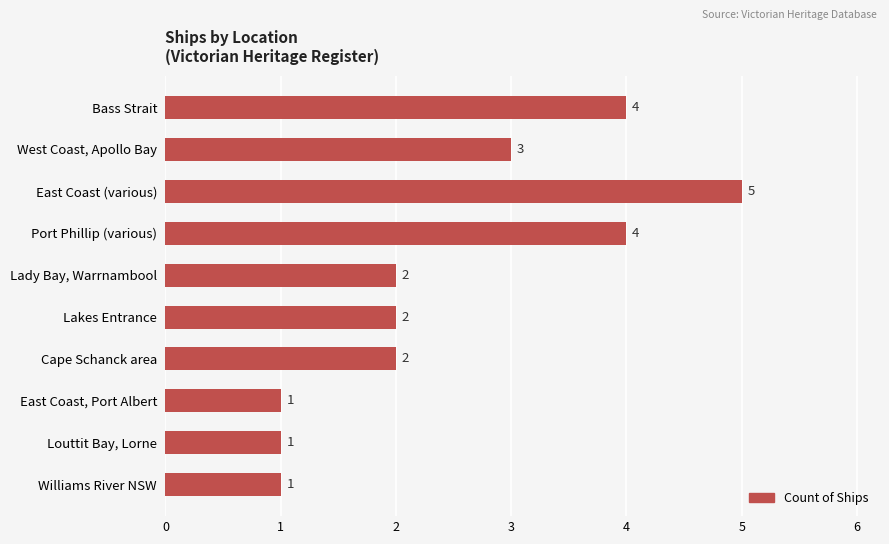

What is the smallest value displayed?

1